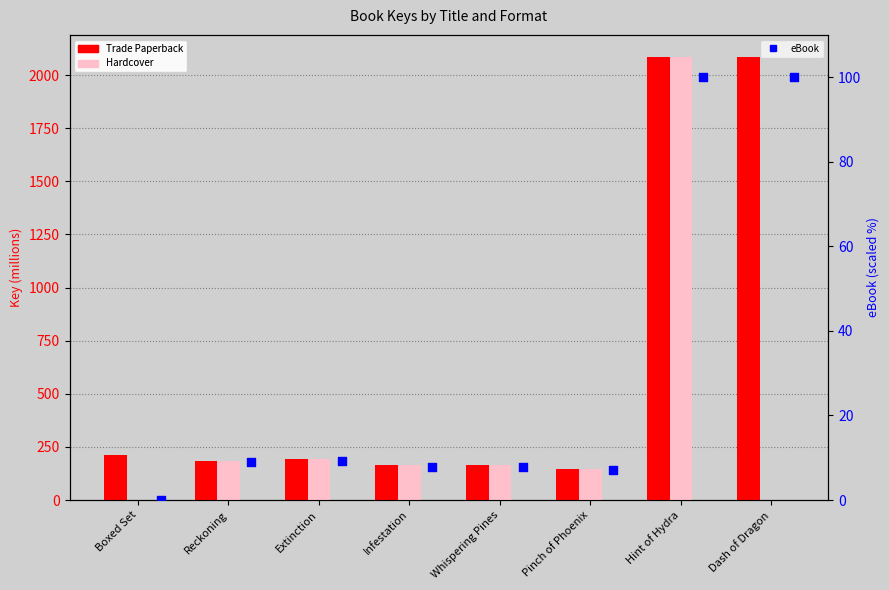

Which series reaches the minimum Y coordinate?

Hardcover